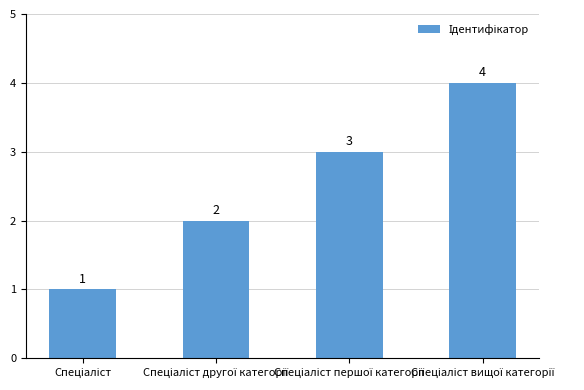

What is the value of the 4th bar from the left?

4